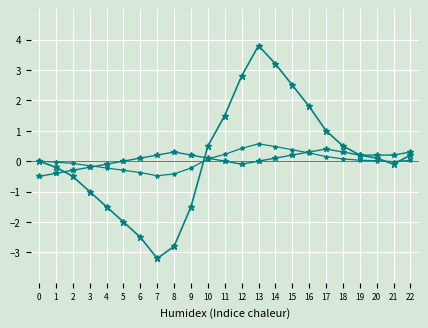

Is this an area chart (filled region under the line)?

No